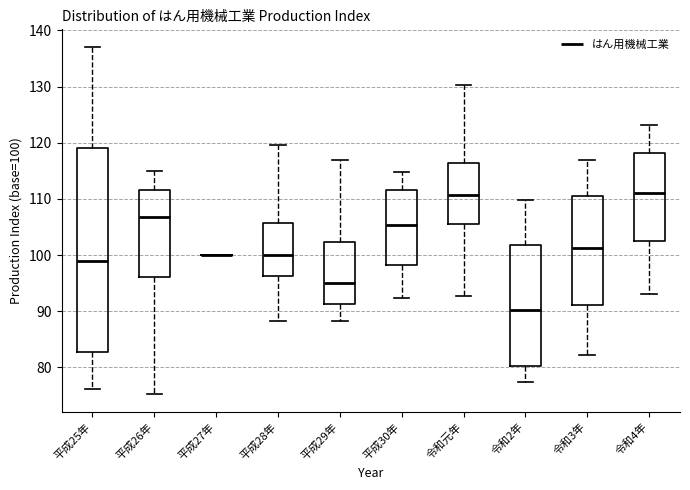

Reading left to right, transcribe this box plot: for each box, give where its median line is, the range the box spans, and where its two whiskers end, as read against the y-axis. The values are not printed on the chart, so give them approximately, as read against the axis.

平成25年: median 99, box 83 to 119, whiskers 76 to 137
平成26年: median 107, box 96 to 112, whiskers 75 to 115
平成27年: box collapsed to a line at 100, whiskers 100 to 100
平成28年: median 100, box 96 to 106, whiskers 88 to 120
平成29年: median 95, box 91 to 102, whiskers 88 to 117
平成30年: median 105, box 98 to 112, whiskers 92 to 115
令和元年: median 111, box 106 to 116, whiskers 93 to 130
令和2年: median 90, box 80 to 102, whiskers 77 to 110
令和3年: median 101, box 91 to 111, whiskers 82 to 117
令和4年: median 111, box 103 to 118, whiskers 93 to 123